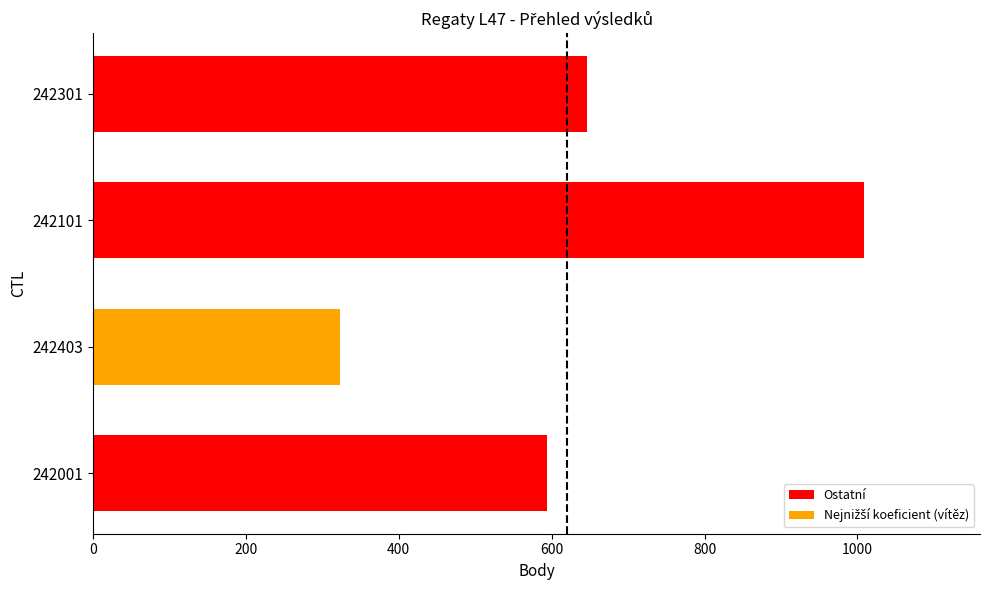

Count the number of data series in this chart.

1